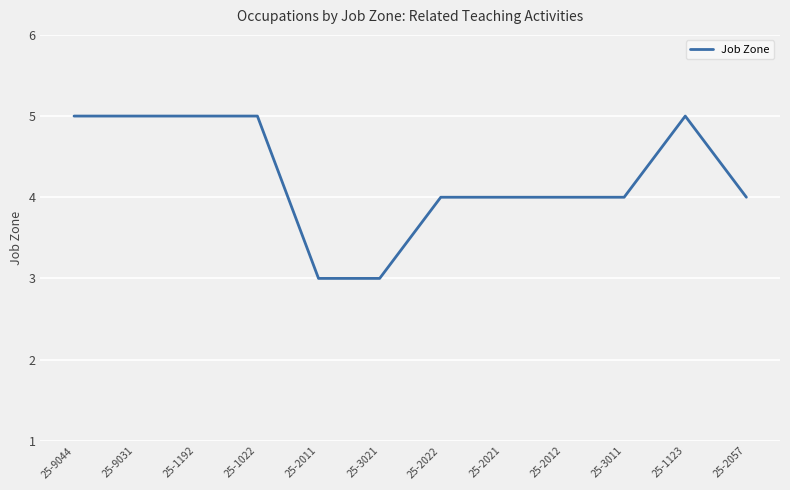

What is the minimum value shown in the chart?

3